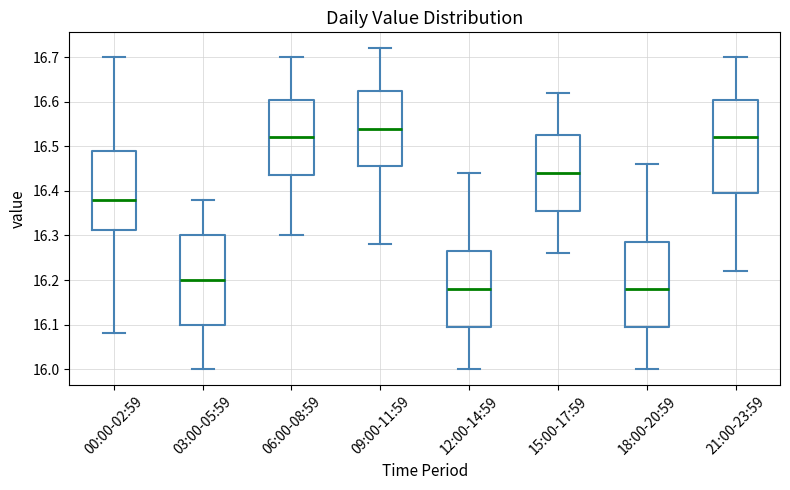

Reading left to right, transcribe this box plot: for each box, give where its median line is, the range the box spans, and where its two whiskers end, as read against the y-axis. The values are not printed on the chart, so give them approximately, as read against the axis.

00:00-02:59: median 16.38, box 16.31 to 16.49, whiskers 16.08 to 16.70
03:00-05:59: median 16.20, box 16.10 to 16.30, whiskers 16.00 to 16.38
06:00-08:59: median 16.52, box 16.44 to 16.61, whiskers 16.30 to 16.70
09:00-11:59: median 16.54, box 16.46 to 16.63, whiskers 16.28 to 16.72
12:00-14:59: median 16.18, box 16.10 to 16.27, whiskers 16.00 to 16.44
15:00-17:59: median 16.44, box 16.36 to 16.53, whiskers 16.26 to 16.62
18:00-20:59: median 16.18, box 16.10 to 16.29, whiskers 16.00 to 16.46
21:00-23:59: median 16.52, box 16.40 to 16.61, whiskers 16.22 to 16.70